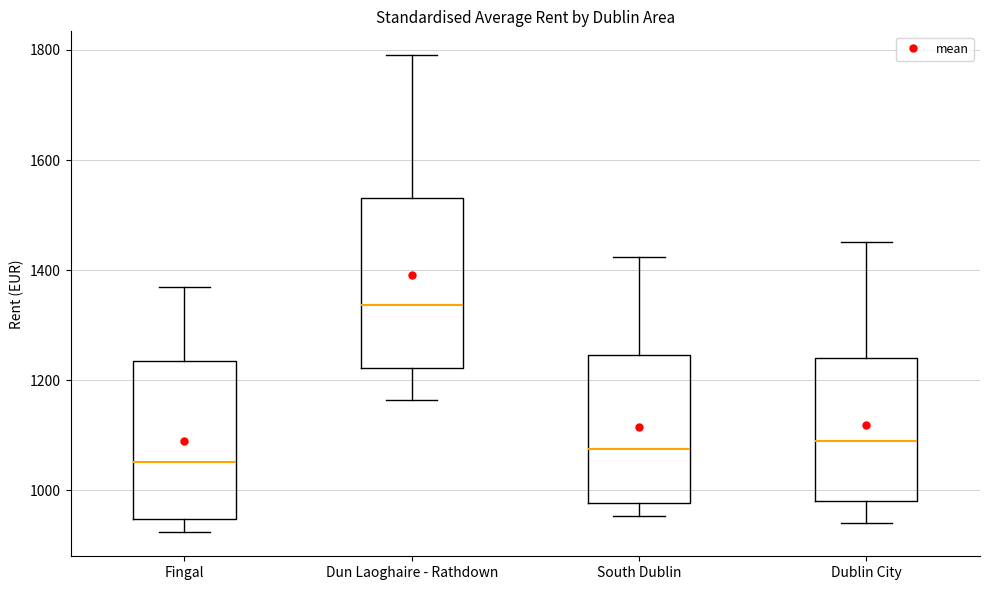

Which box's median line is the highest?

Dun Laoghaire - Rathdown